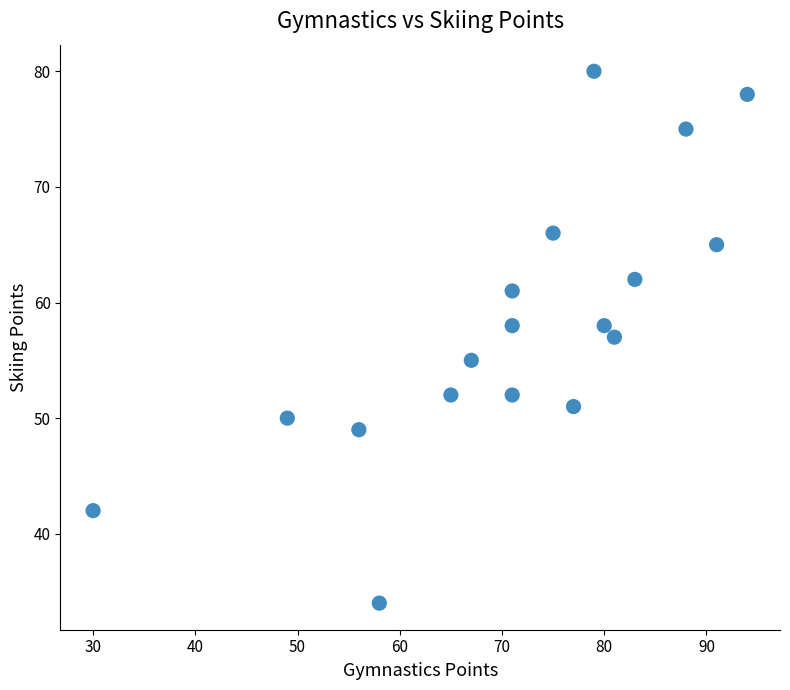

What is the range of Y values (max minus min)?

46